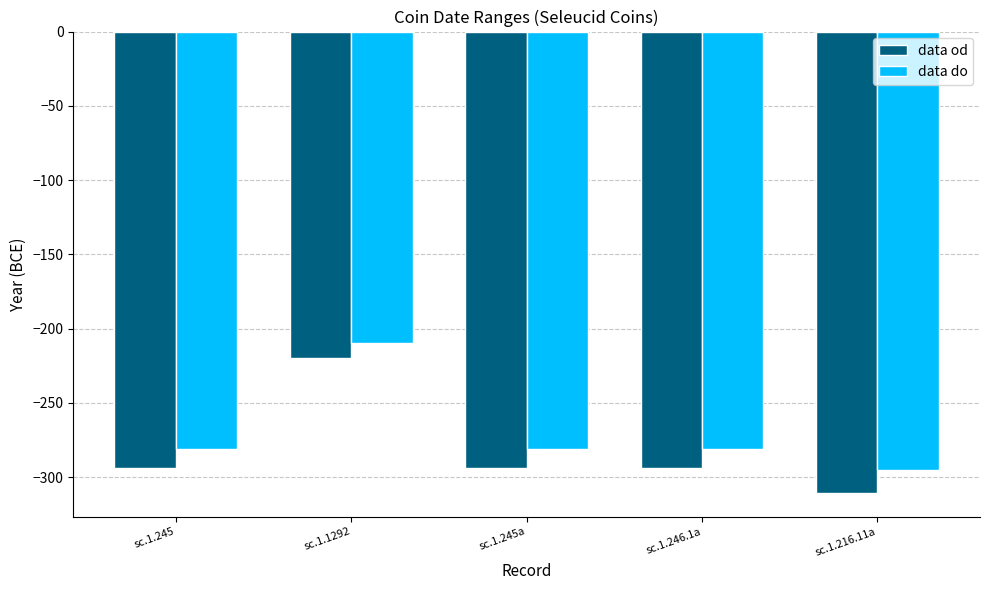

Is it true that data do equals -107 at sc.1.1292?

False